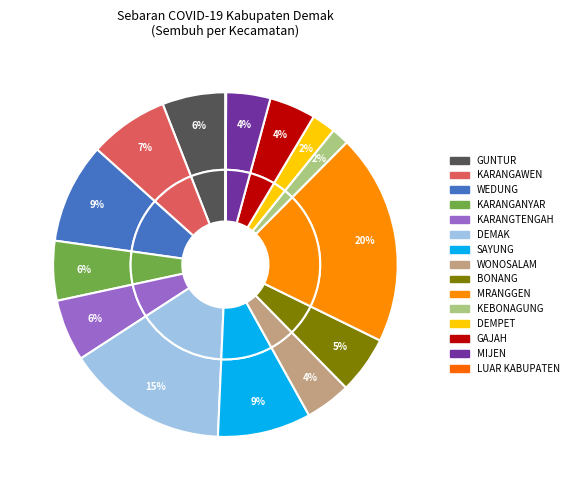

What is the largest slice in the pie chart?

MRANGGEN